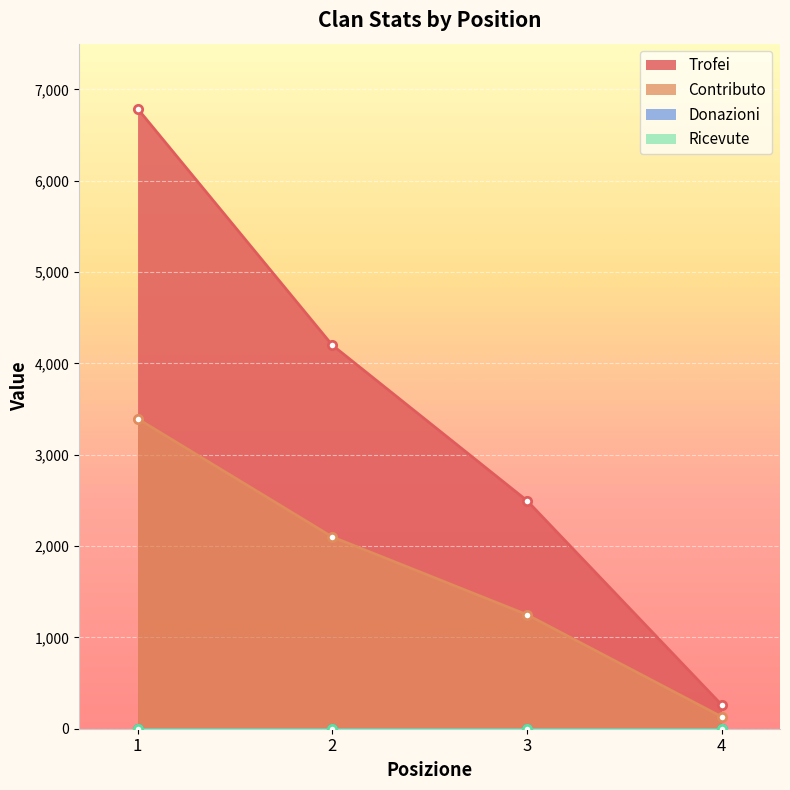

True or false: Trofei and Contributo cross at least once.

False